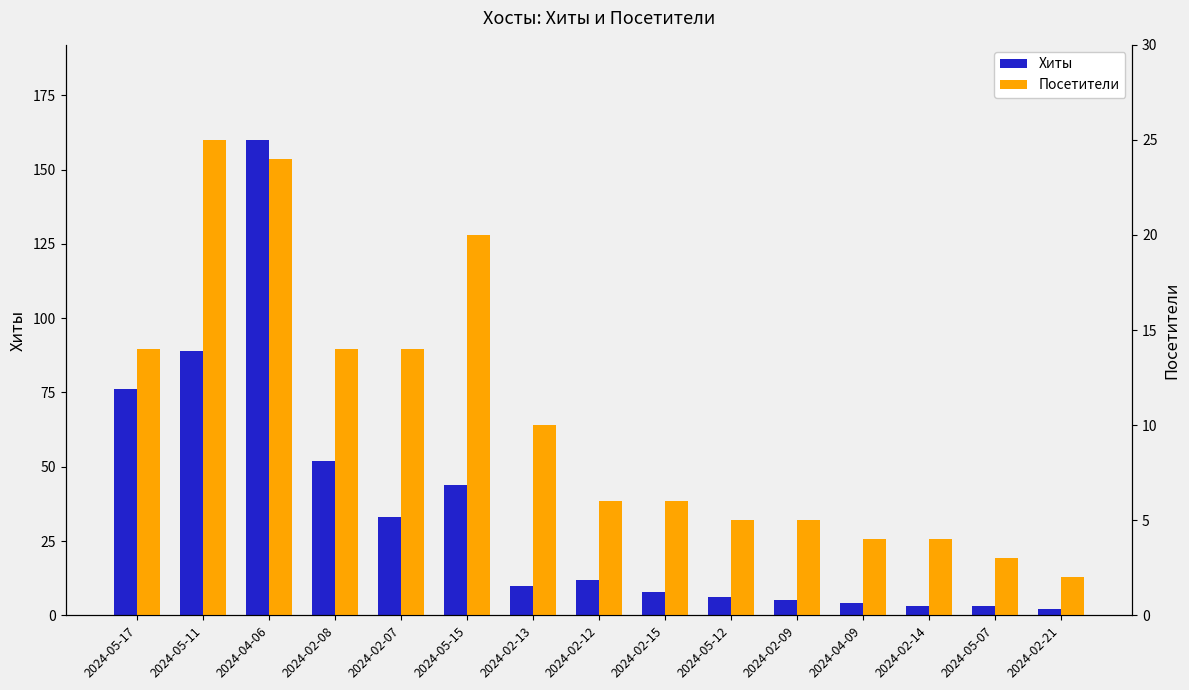

What is the lowest value of the Посетители series?

2